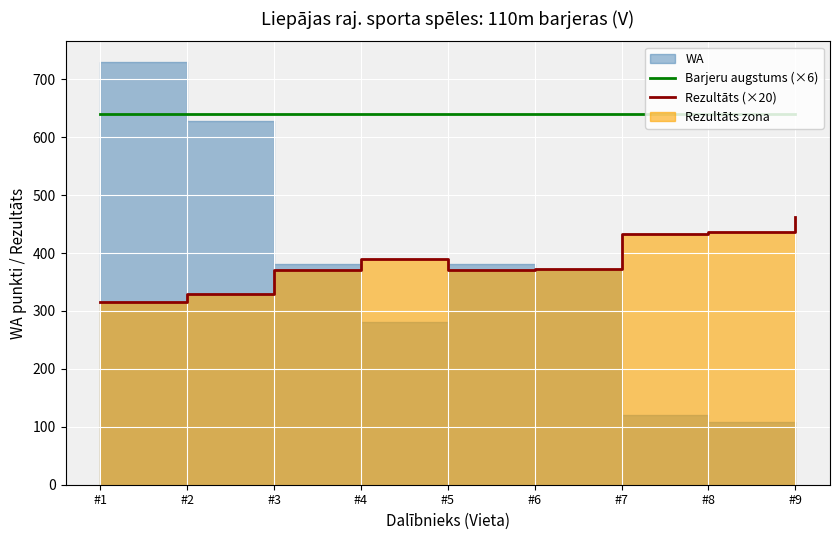

What value does the Barjeru augstums (×6) series have at #7?

640.2